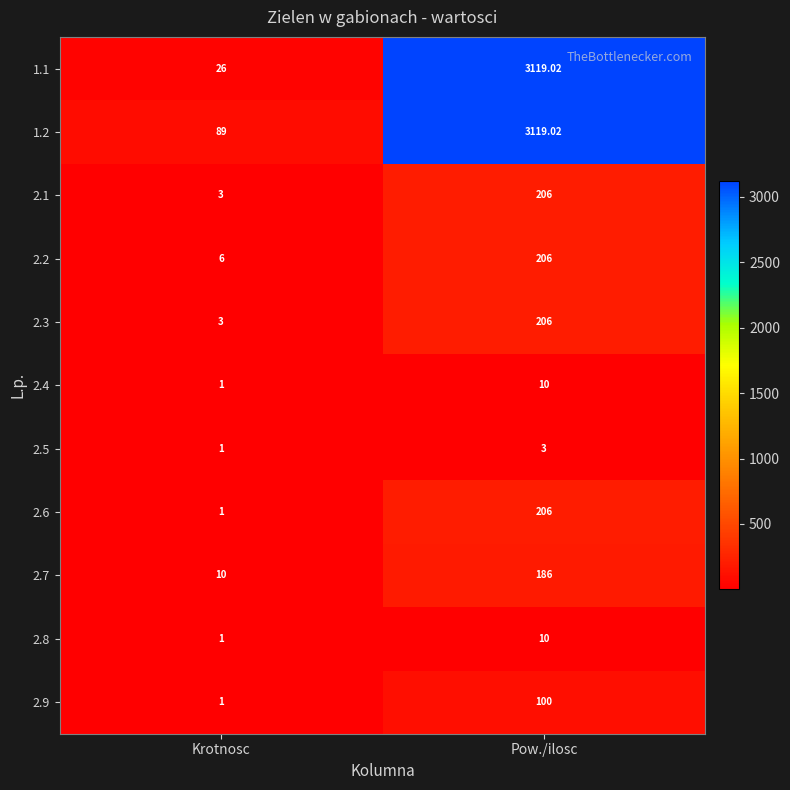

Is the value of 1.2 at Pow./ilosc greater than the value of 2.5 at Krotnosc?

Yes